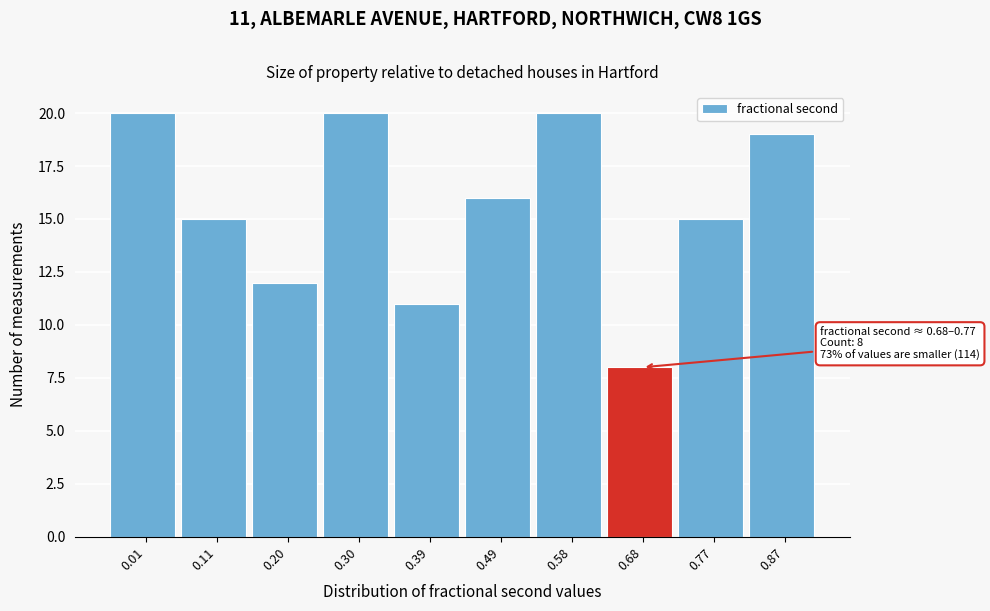

Reading left to right, extract all data points from this chart.

20	15	12	20	11	16	20	8	15	19